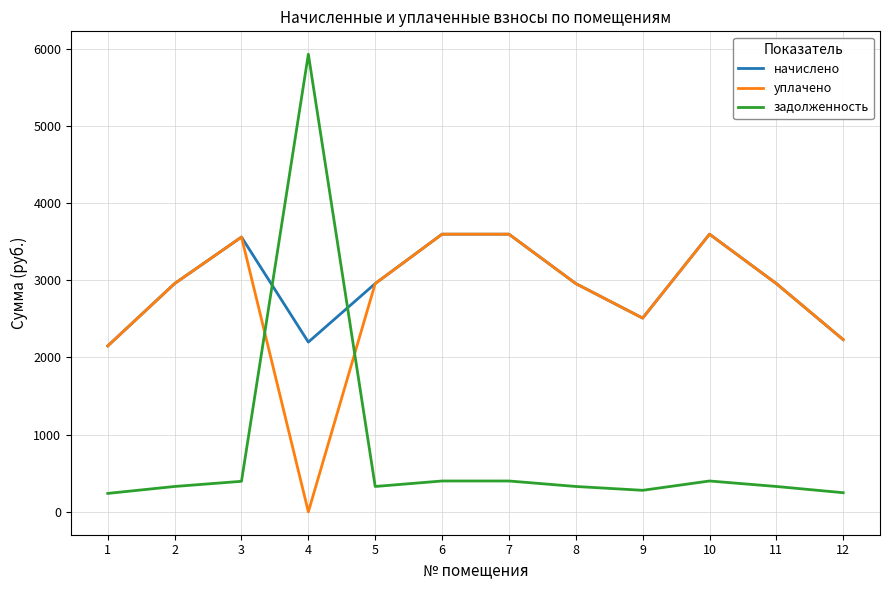

Where does the задолженность series first go above 328?

2